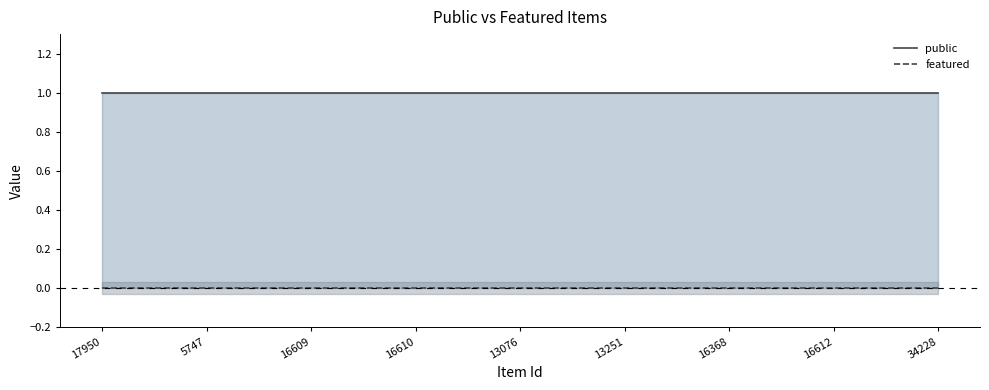

What is the spread (max minus min) of values at 16609?

1